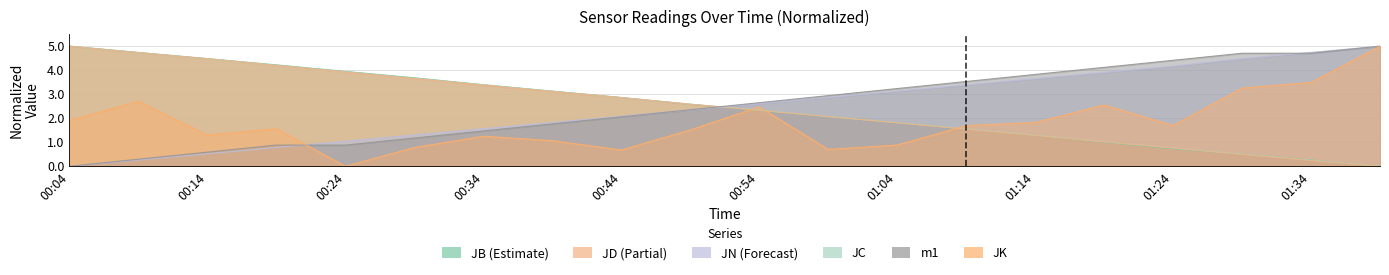

What position from the right is 00:04?

20